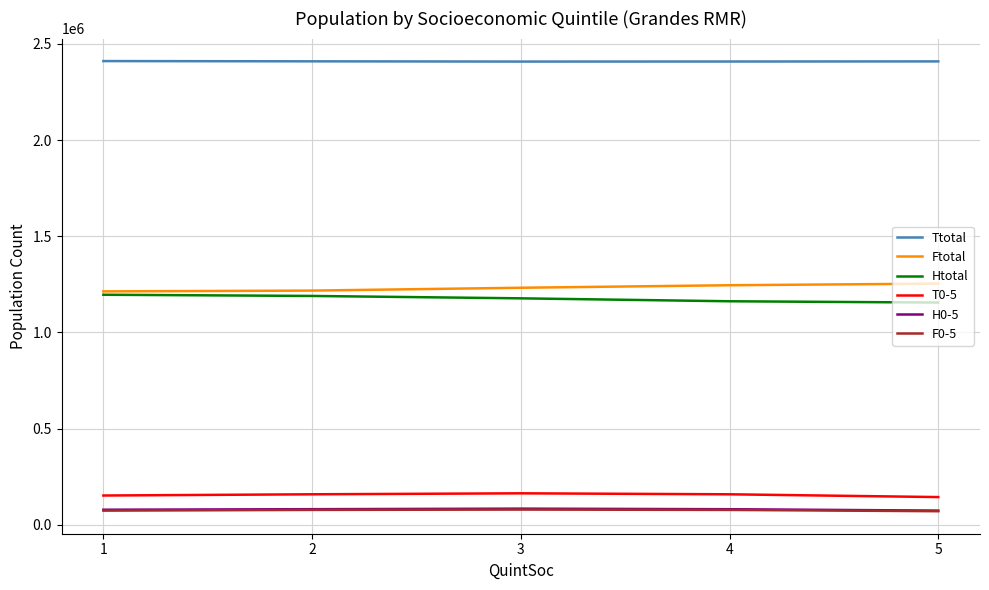

The Ftotal series shows 1245265 at 4. True or false?

True